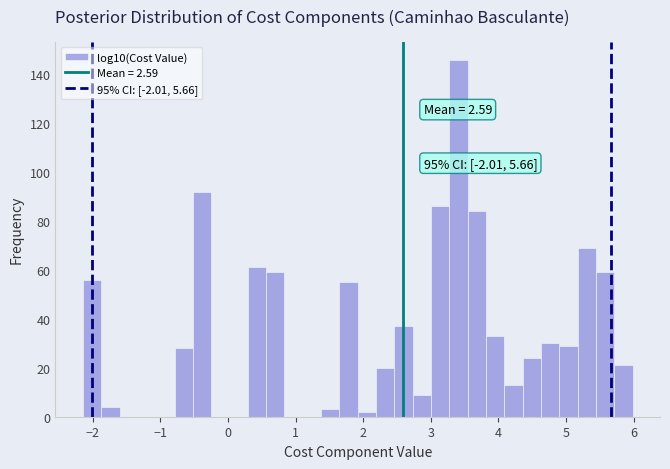

Around what value on the x-axis is the tallest bar? Give the approximate position of its centre, as read against the axis.

3.4